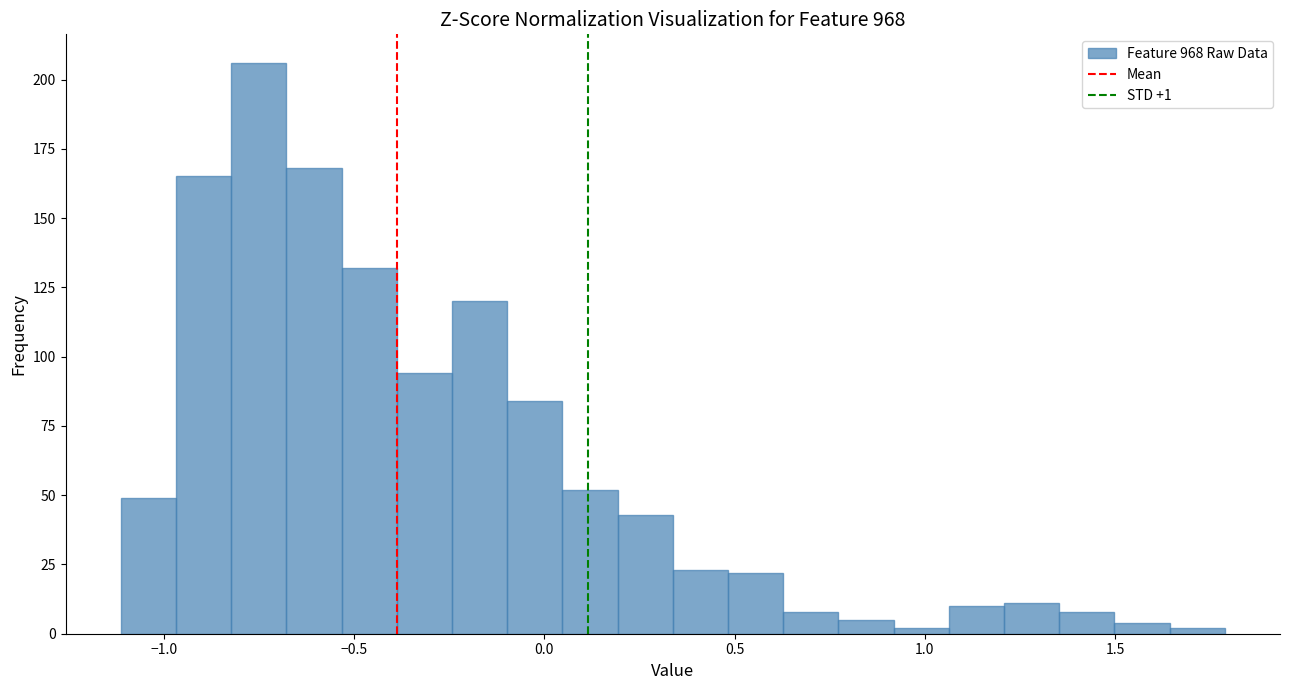

Around what value on the x-axis is the tallest bar? Give the approximate position of its centre, as read against the axis.

-0.75